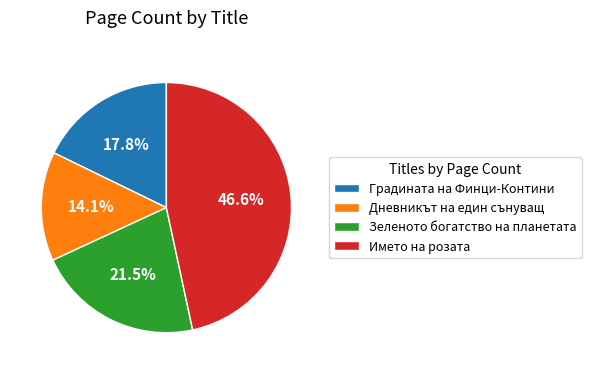

Count the number of slices in the pie.

4